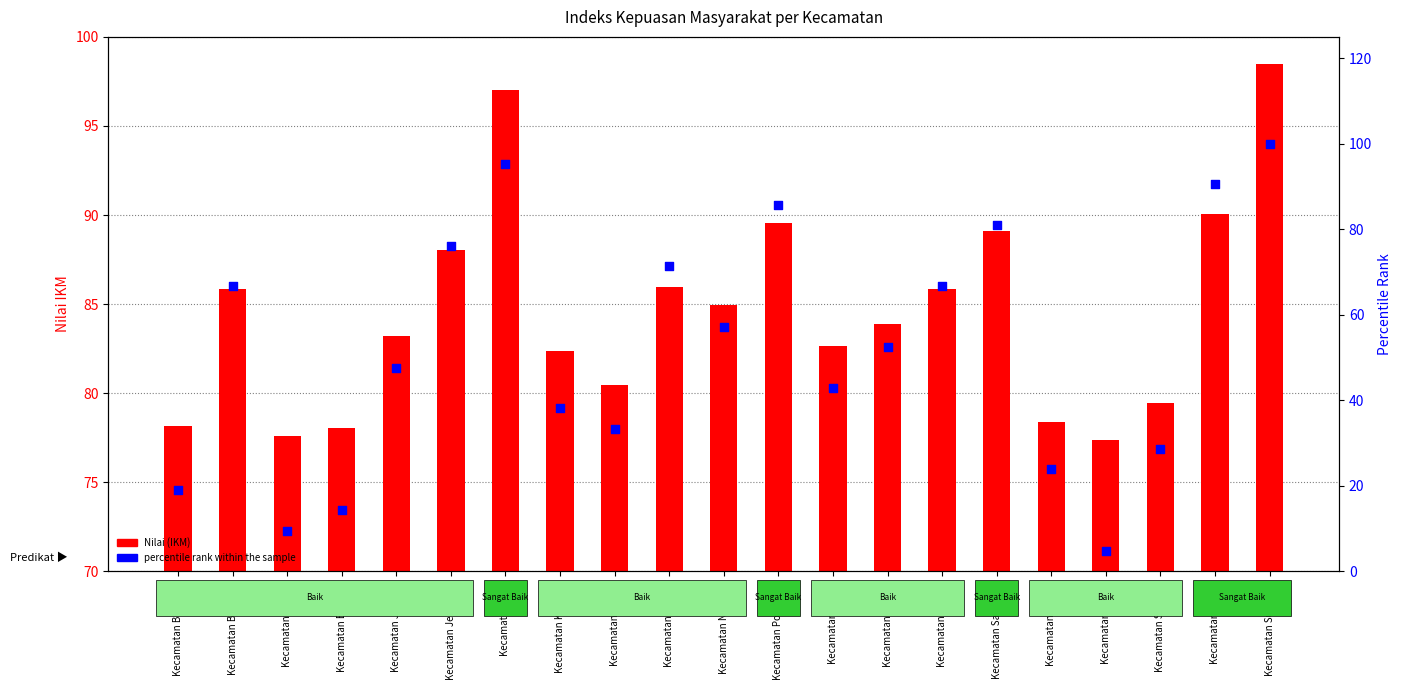

Which series has the largest total across all categories?

Nilai (IKM)